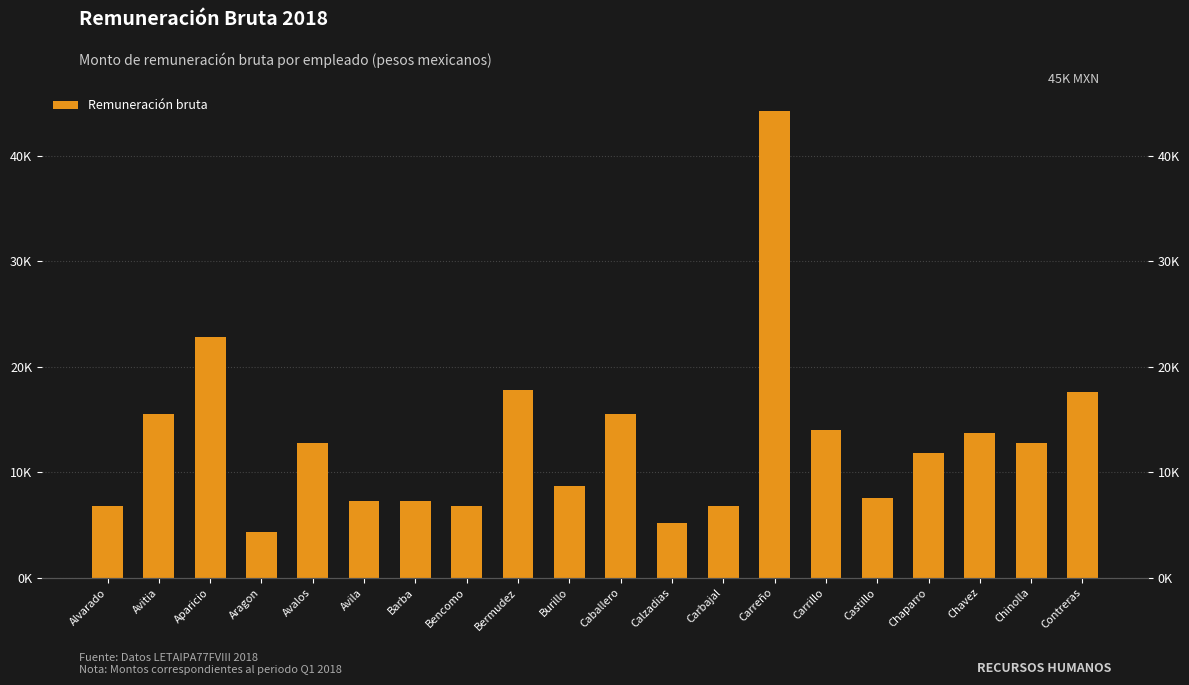

Are the bars horizontal?

No